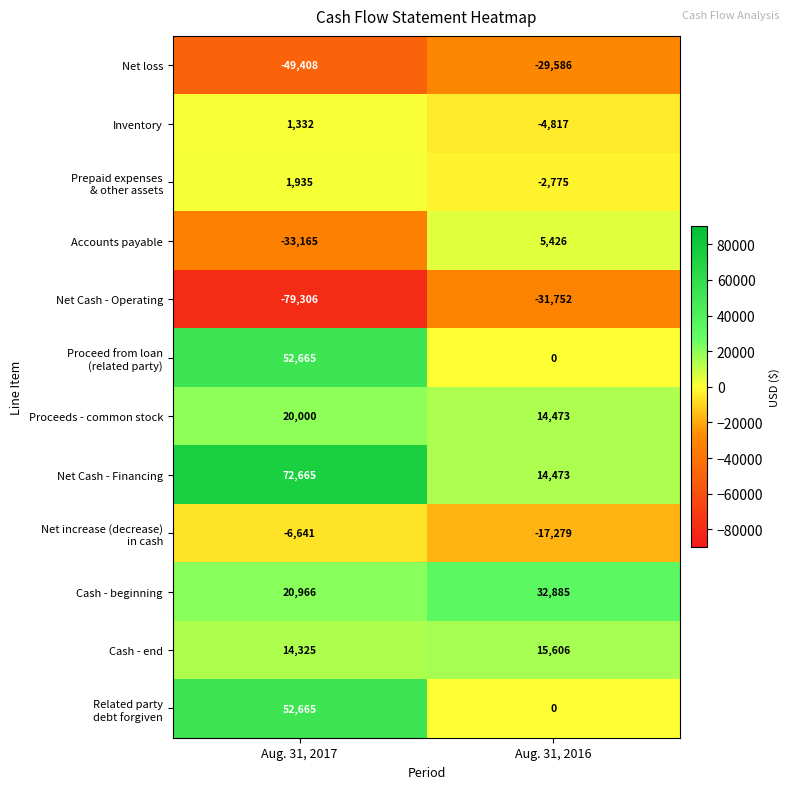

At which category is the sum across all series the highest?

Aug. 31, 2017